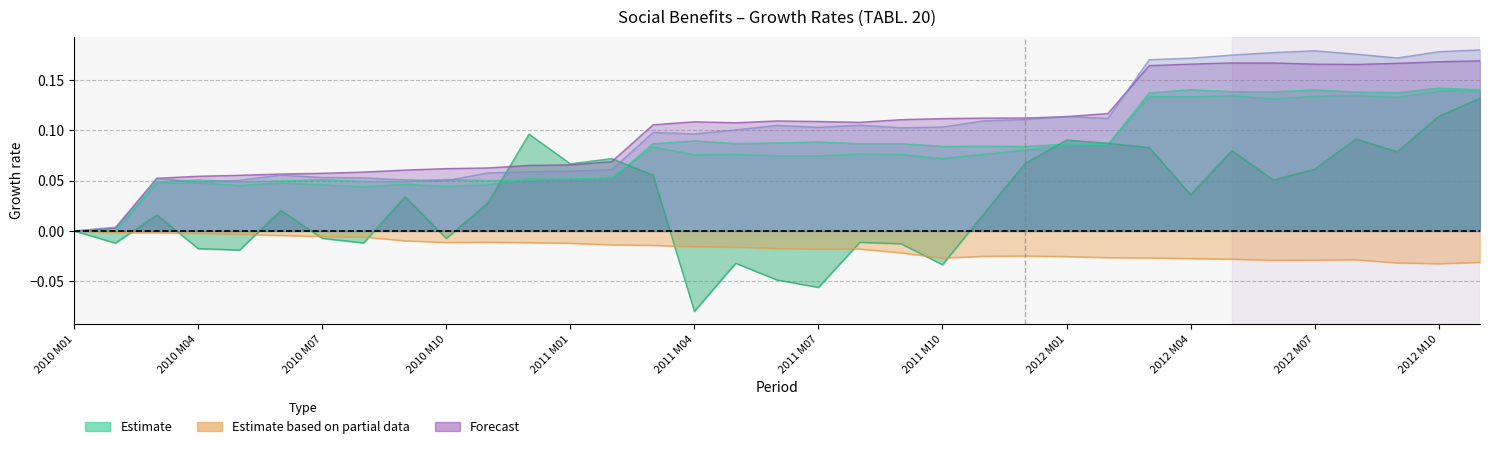

What is the label of the 33rd point from the right?

2010 M03